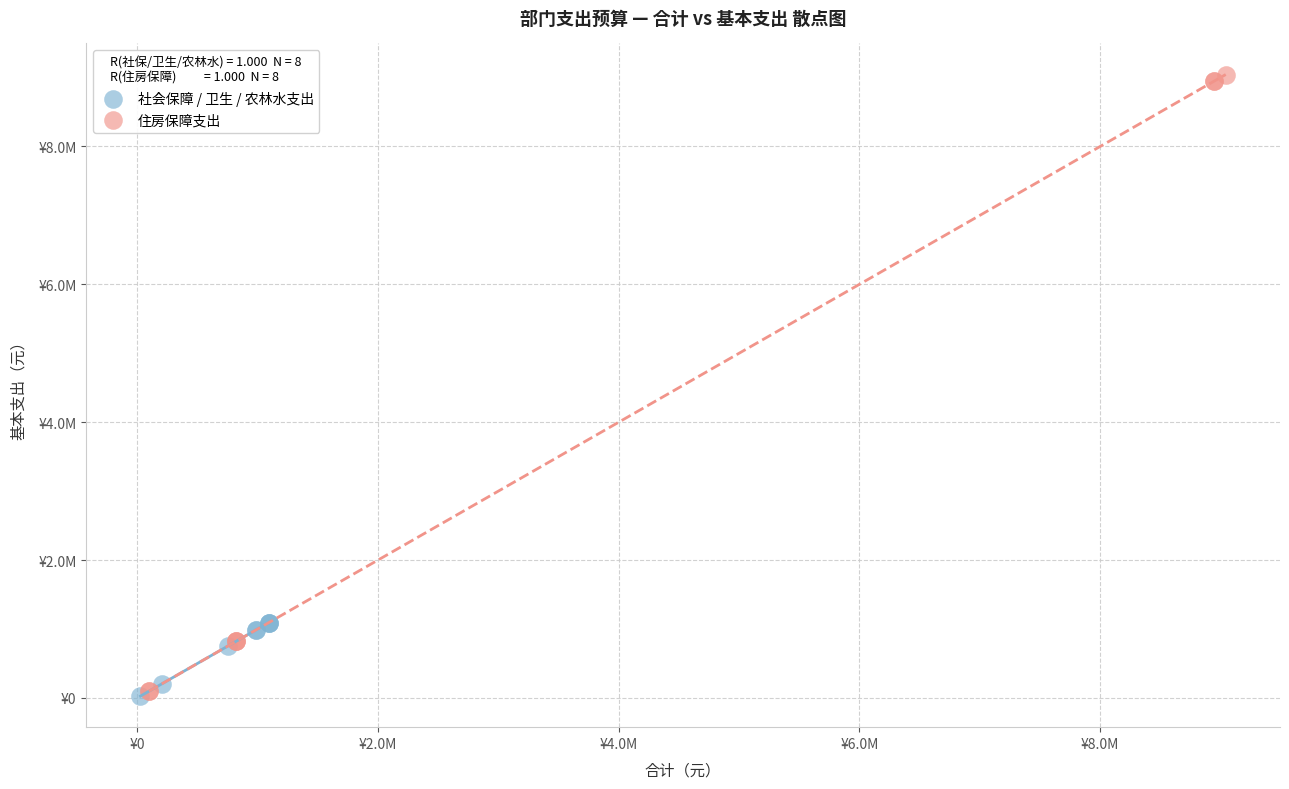

What are all the series names shown in the legend?

社会保障 / 卫生 / 农林水支出, 住房保障支出